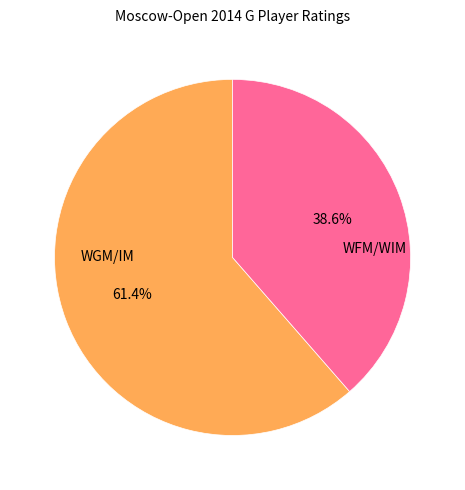

To the nearest percent, what is the difference between the largest and smallest slice percentages?

23%